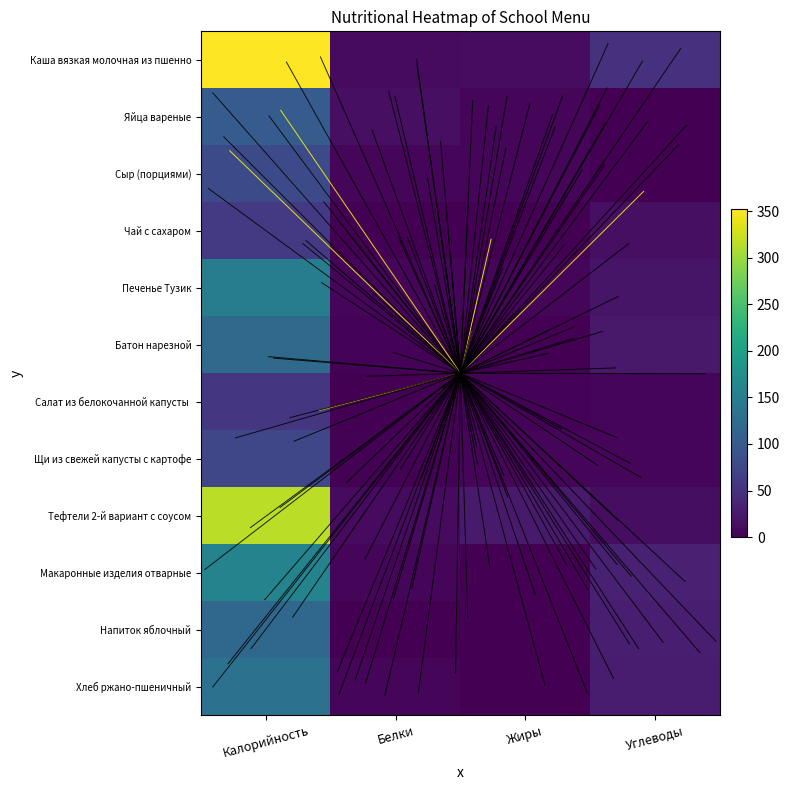

Which label corresponds to the smallest value in the chart?

Углеводы